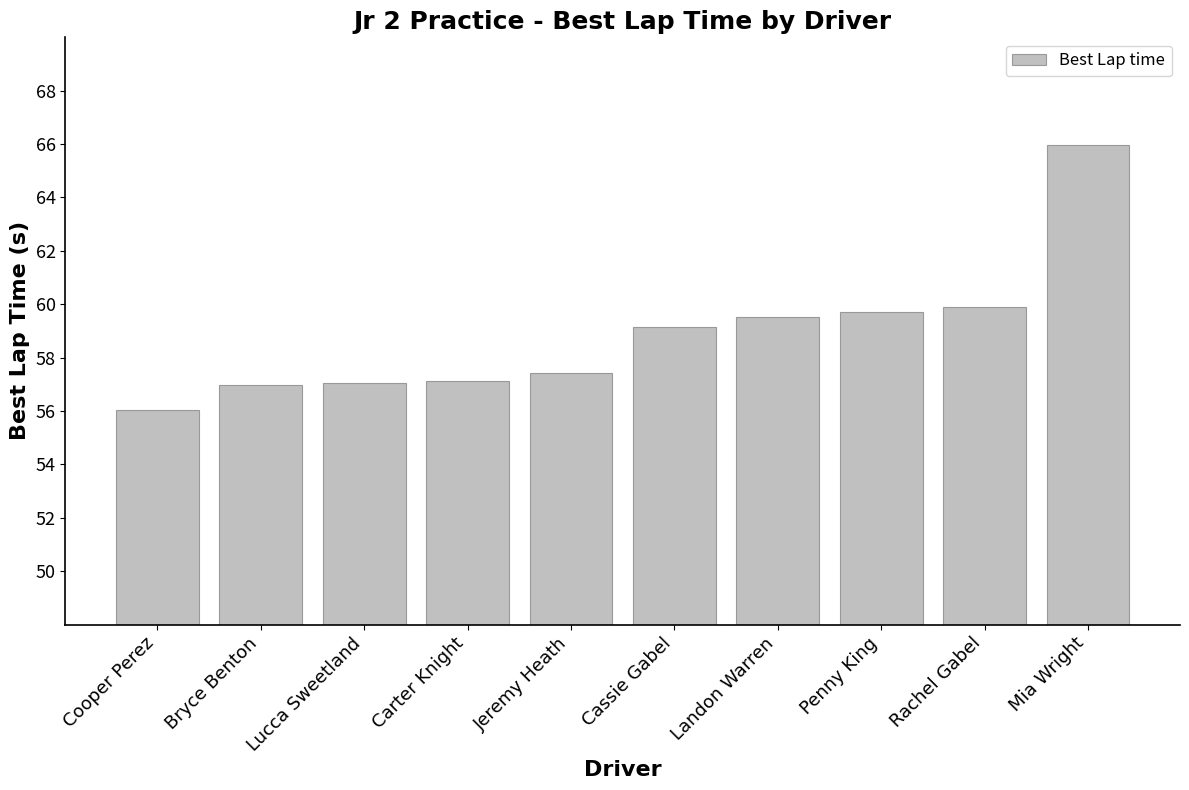

Is it true that the value at Penny King is 59.7?

True